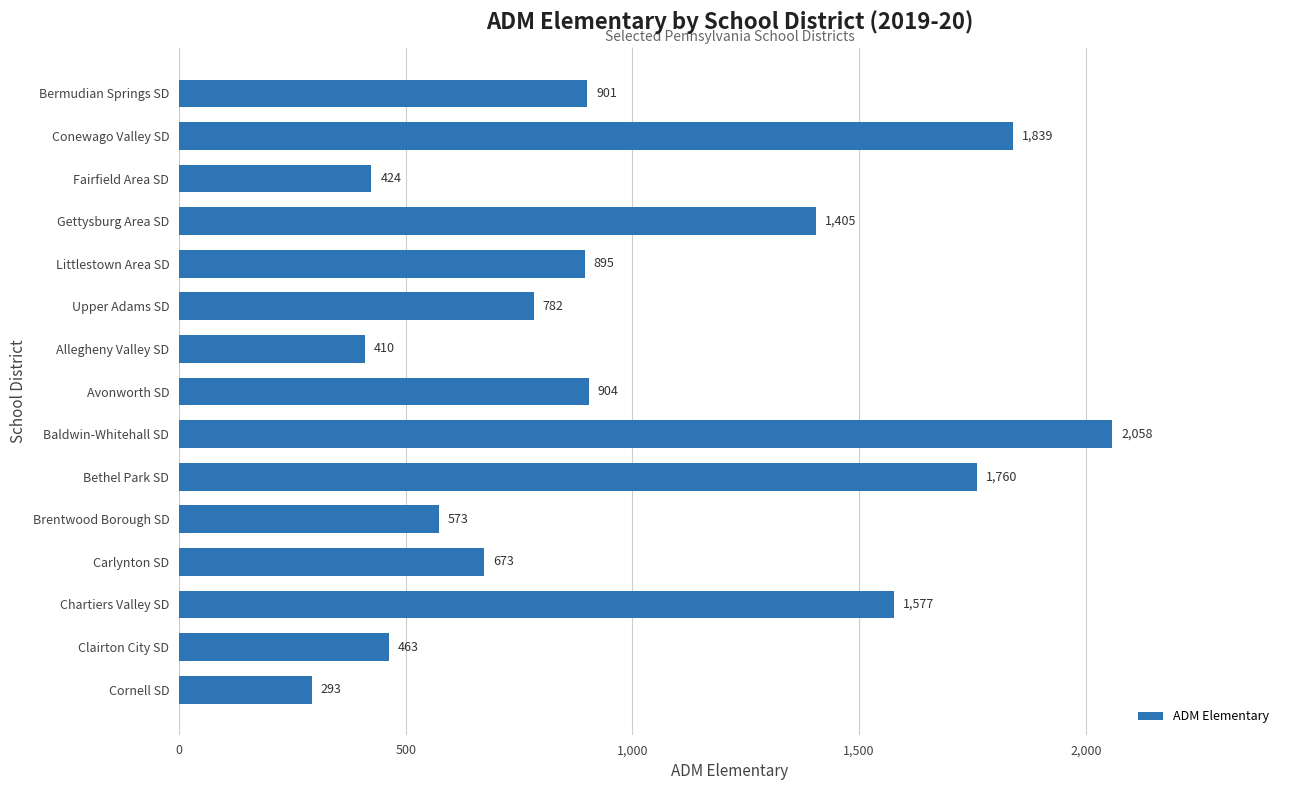

Where is the data nearest to the value 1175?

Gettysburg Area SD